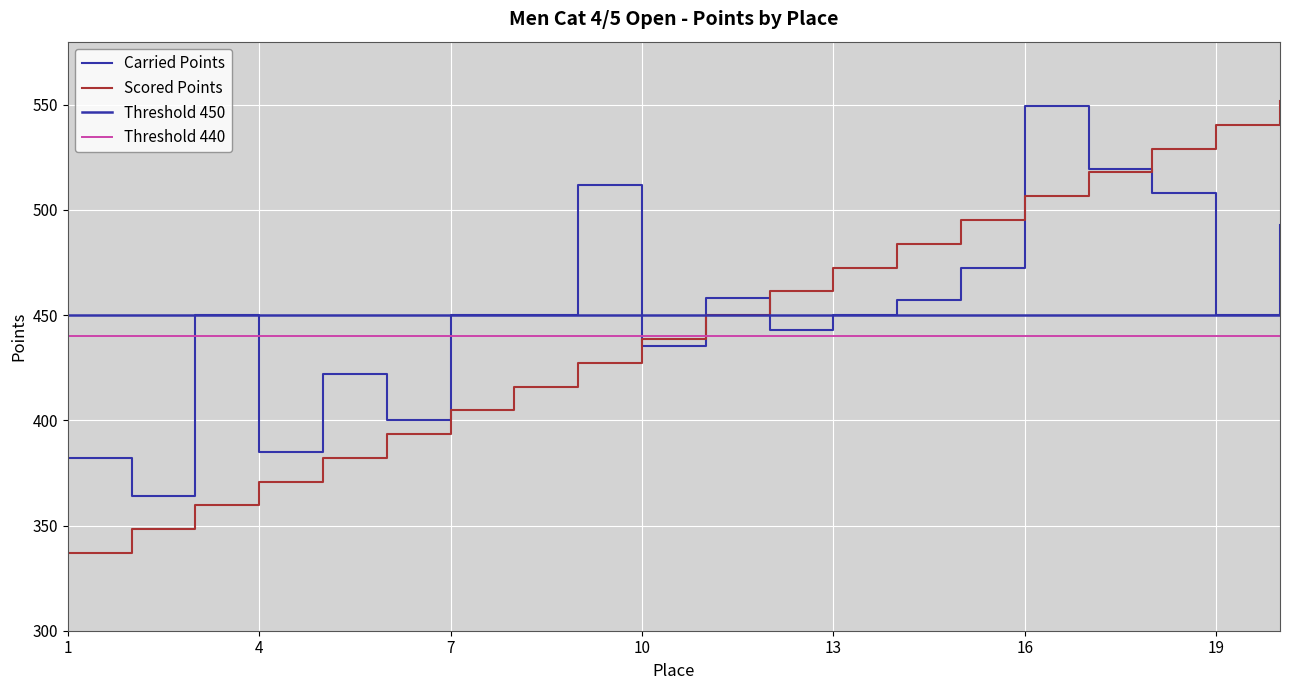

Between 15 and 9, which is larger?

9